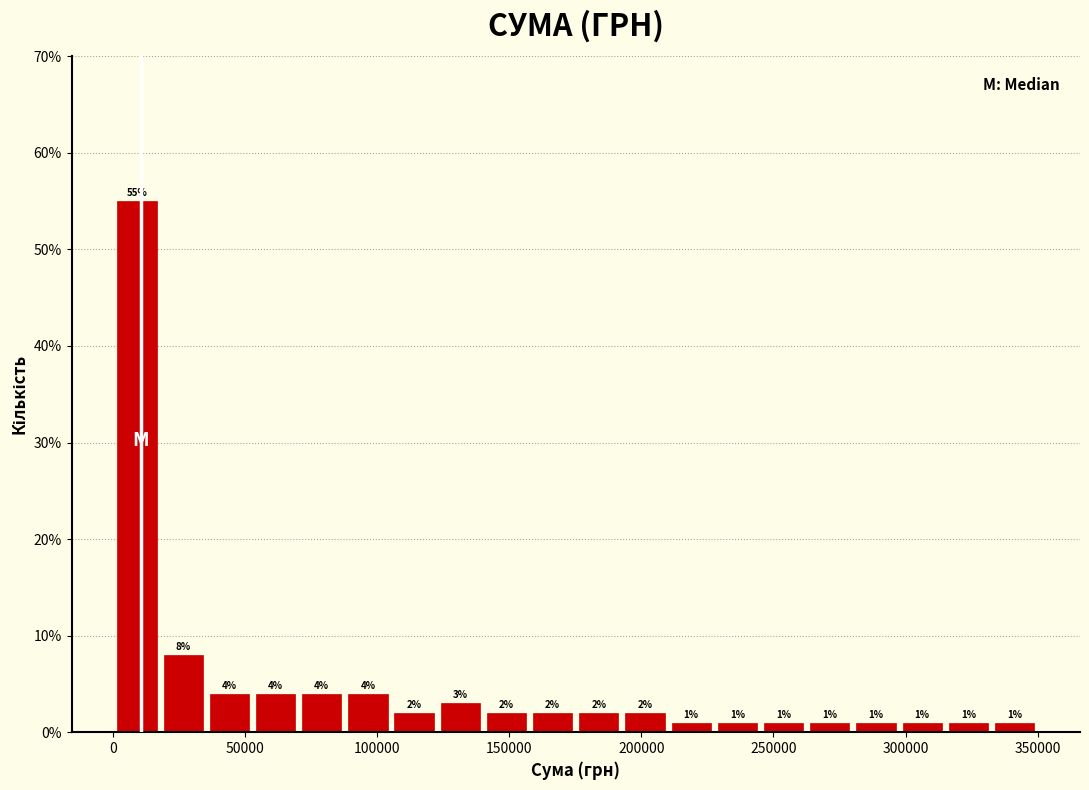

Read against the x-axis, roughly where is the centre of the tallest bar?

10000